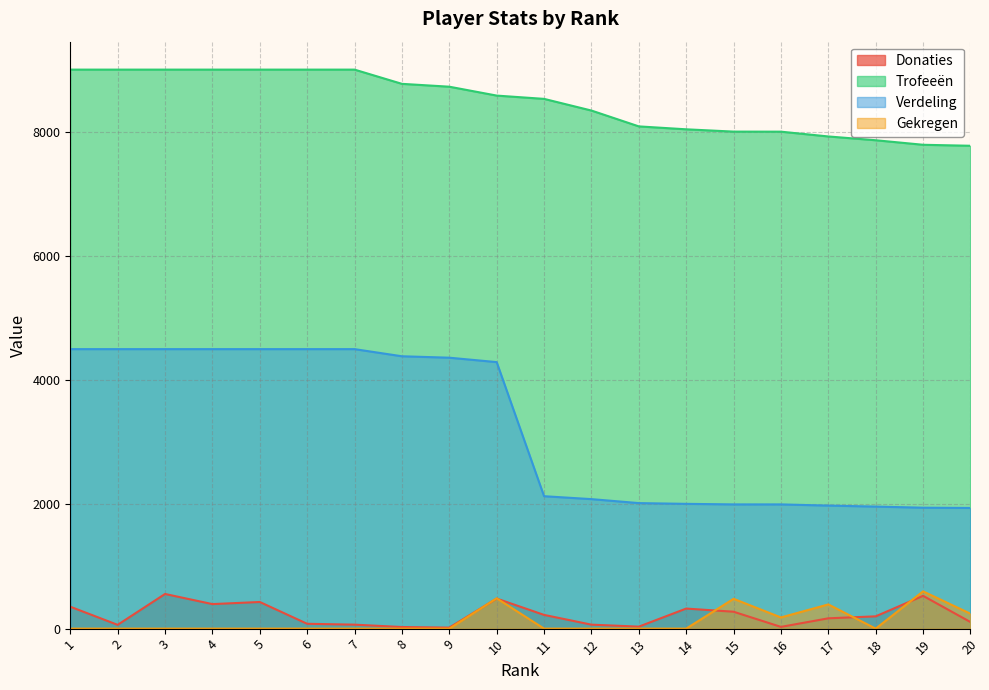

Is it true that Trofeeën equals 7774 at 20?

True